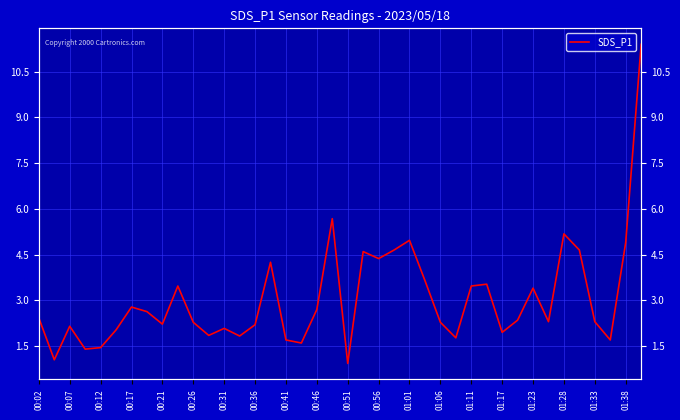

True or false: the data has more than 1 interior local peaks.

True